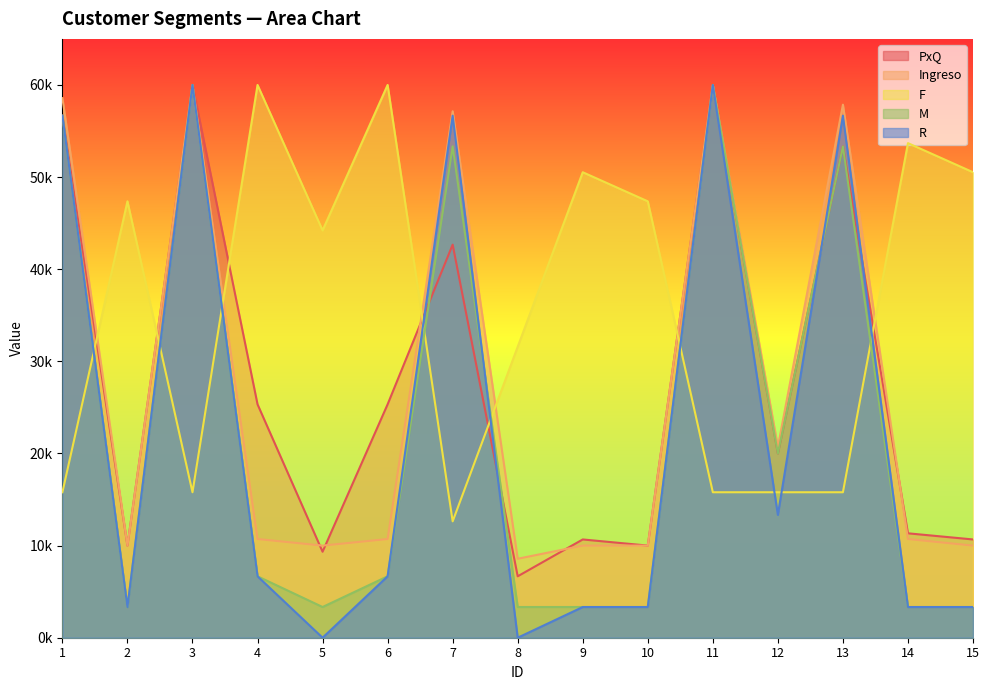

What is the maximum value shown in the chart?

60000.0